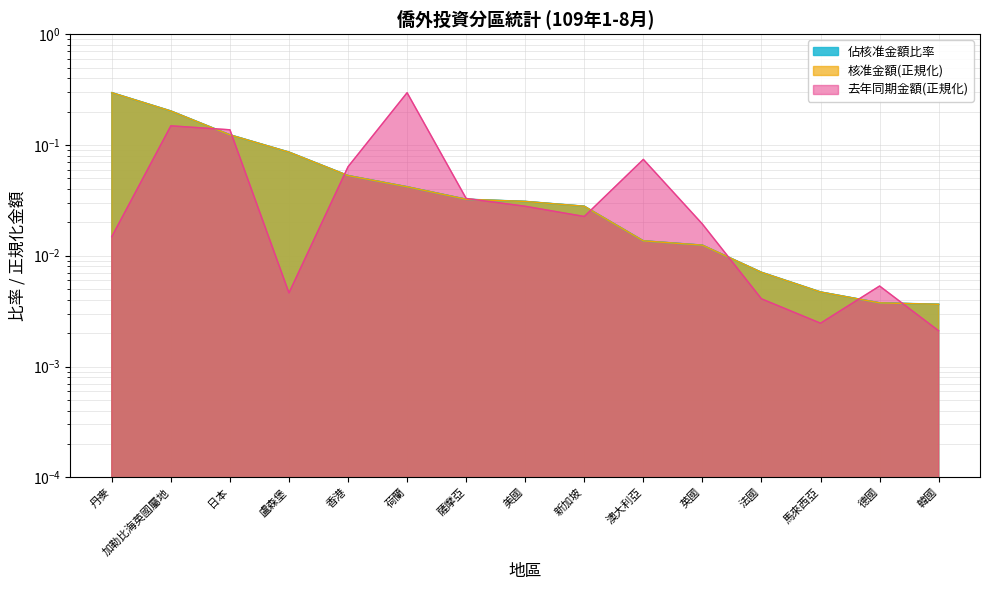

What is the label of the 13th point from the right?

日本